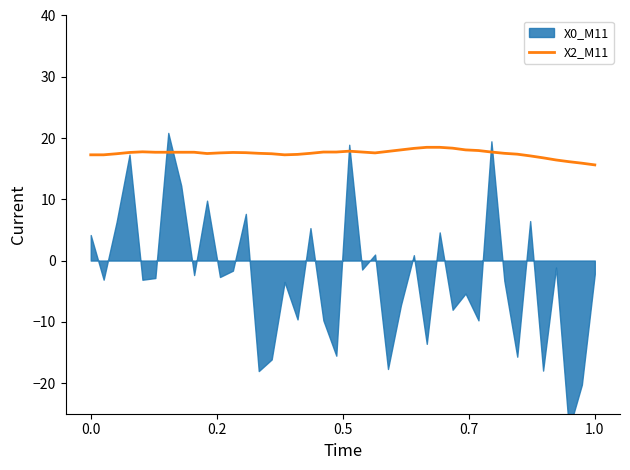

What is the difference between the second highest and second lowest values?

2.6